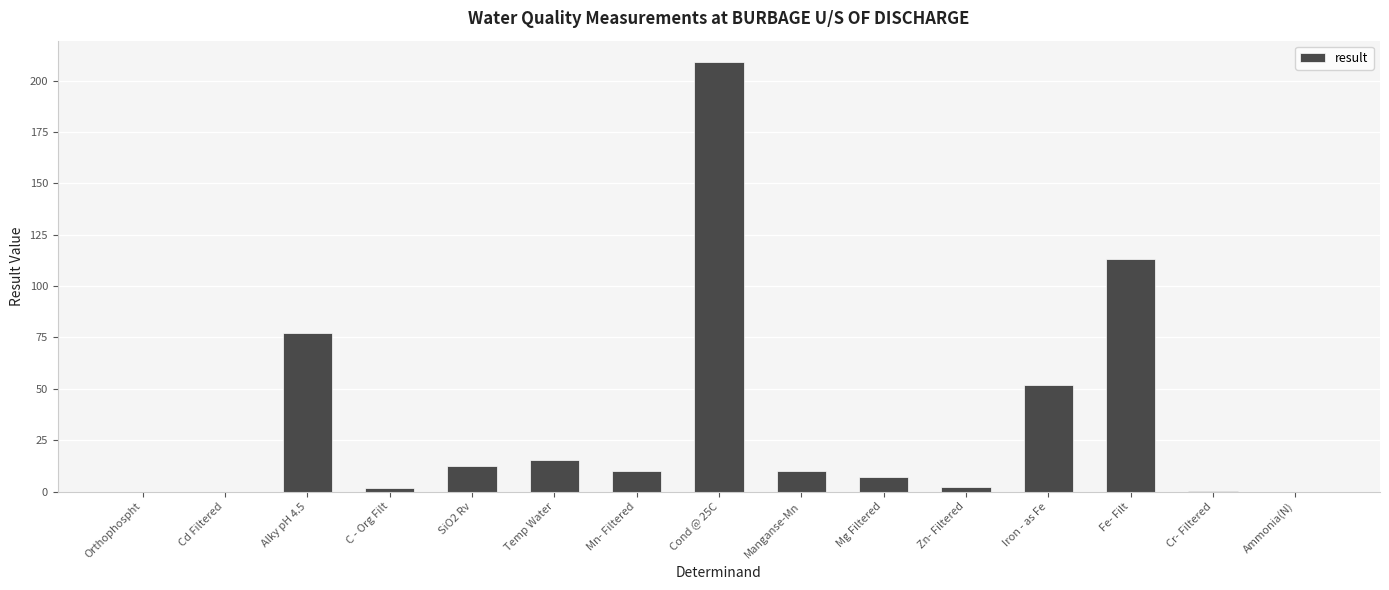

Between Mn- Filtered and Orthophospht, which is larger?

Mn- Filtered